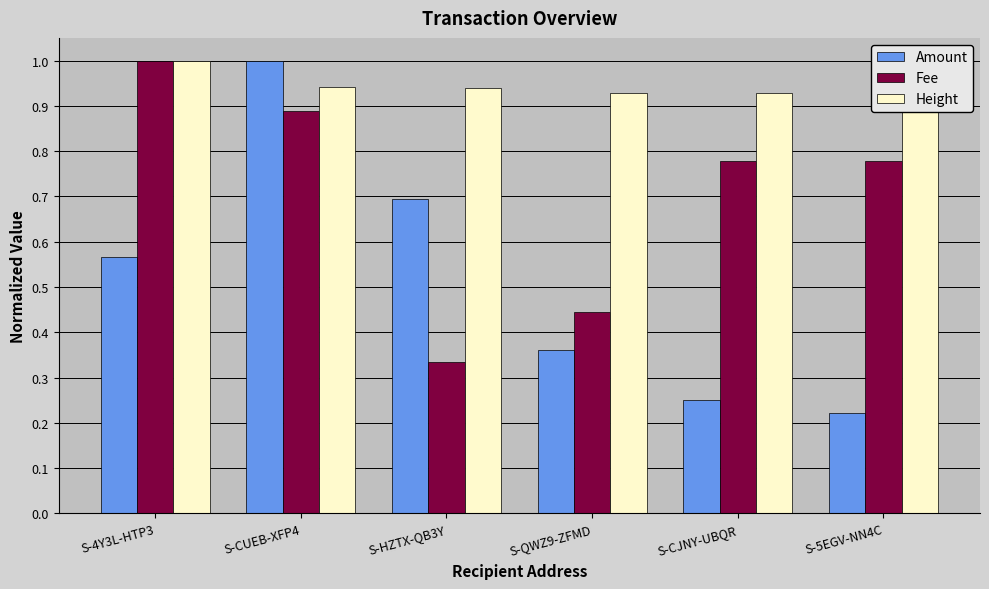

What are all the series names shown in the legend?

Amount, Fee, Height